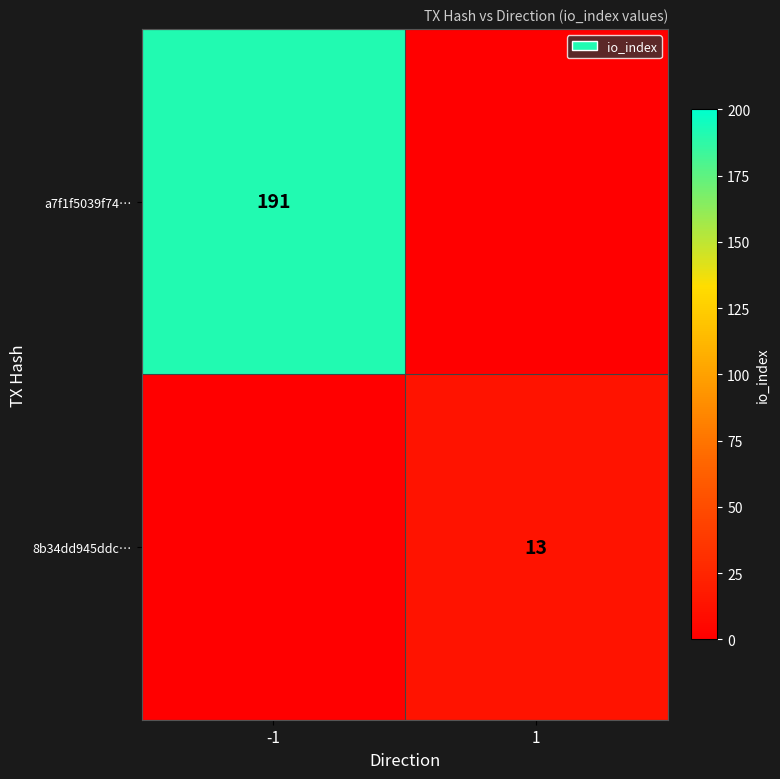

Is the value of 8b34dd945ddc… at 1 greater than the value of a7f1f5039f74… at -1?

No